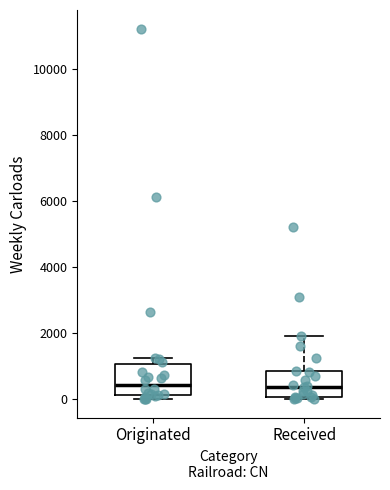

Reading left to right, read every box against the y-axis: the position of its median line, the range the box covers, and the ends of its whiskers. The values are not printed on the chart, so give them approximately, as read against the axis.

Originated: median 400, box 200 to 1000, whiskers 0 to 1200
Received: median 400, box 0 to 800, whiskers 0 (just below the box's lower edge) to 2000